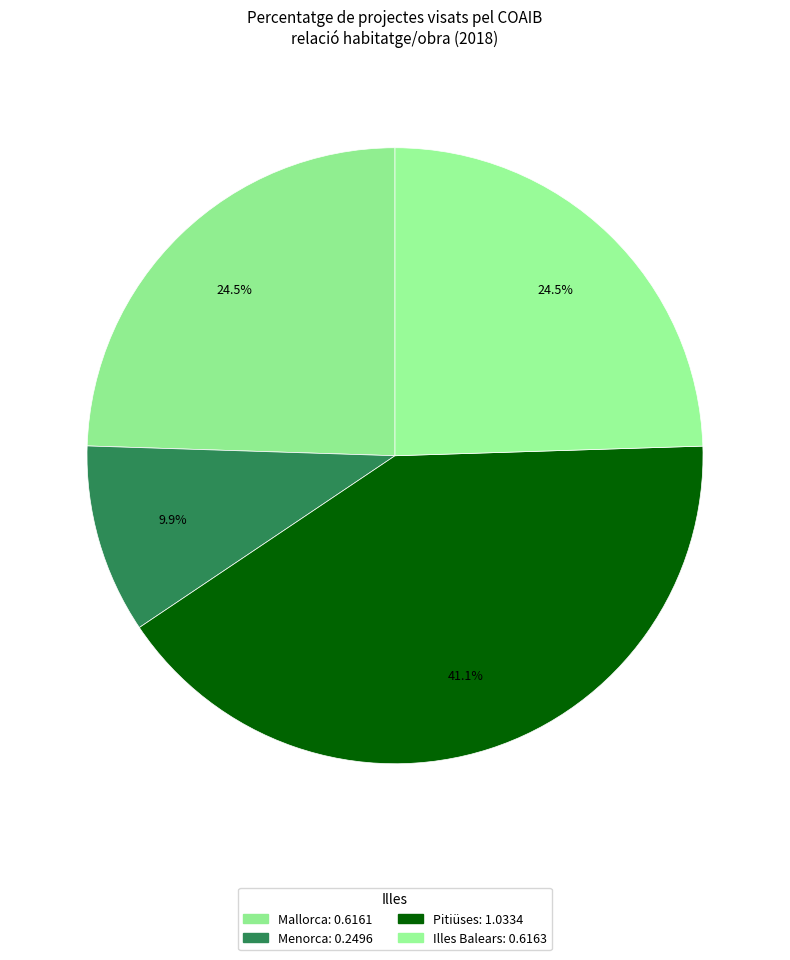

What portion of the pie excludes Mallorca?

75.5%